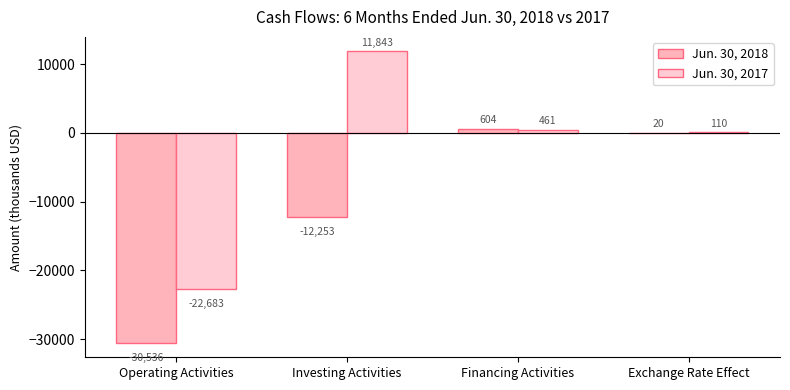

Are the bars grouped side by side (vs. stacked)?

Yes